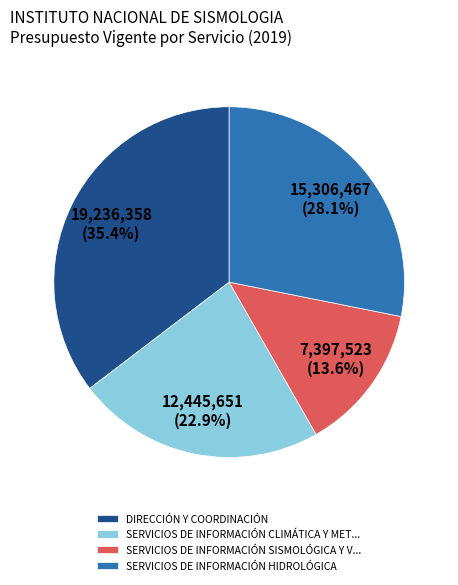

Approximately how many times larger is the value at SERVICIOS DE INFORMACIÓN CLIMÁTICA Y MET... compared to SERVICIOS DE INFORMACIÓN SISMOLÓGICA Y V...?

1.7